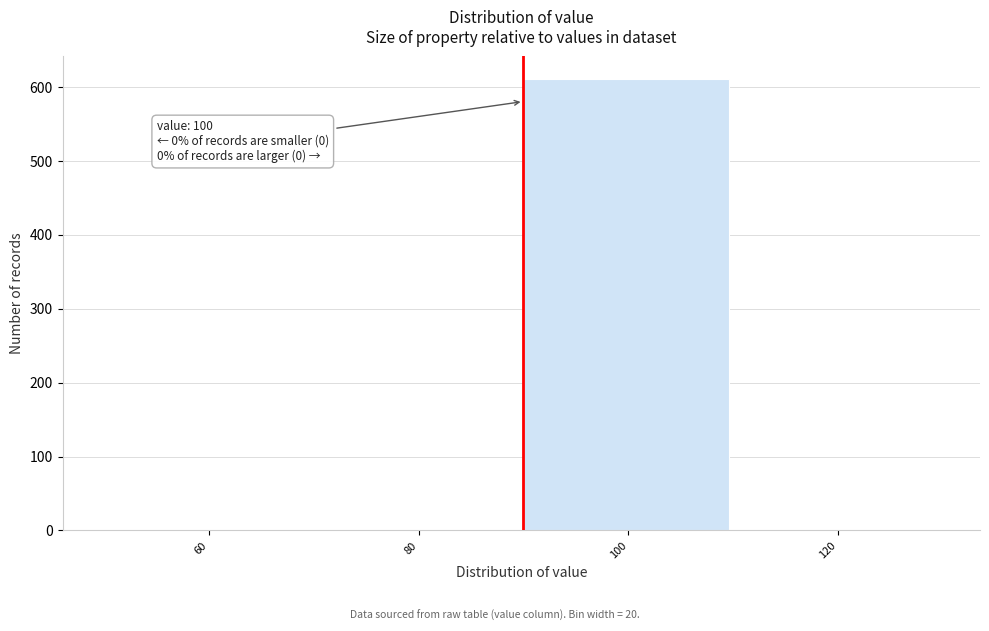

Reading left to right, transcribe all the data shown in this chart.

60=0	80=0	100=611	120=0